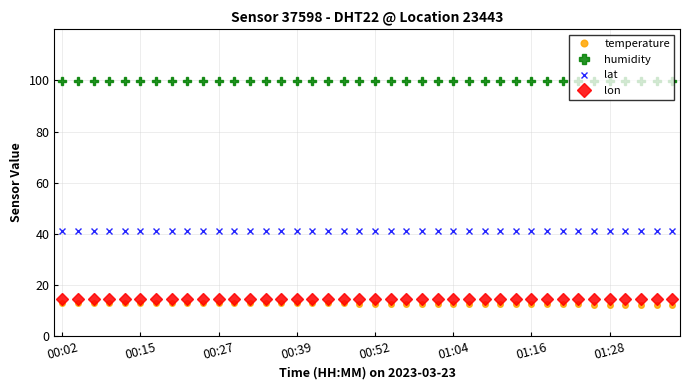

What is the smallest value displayed?

12.0